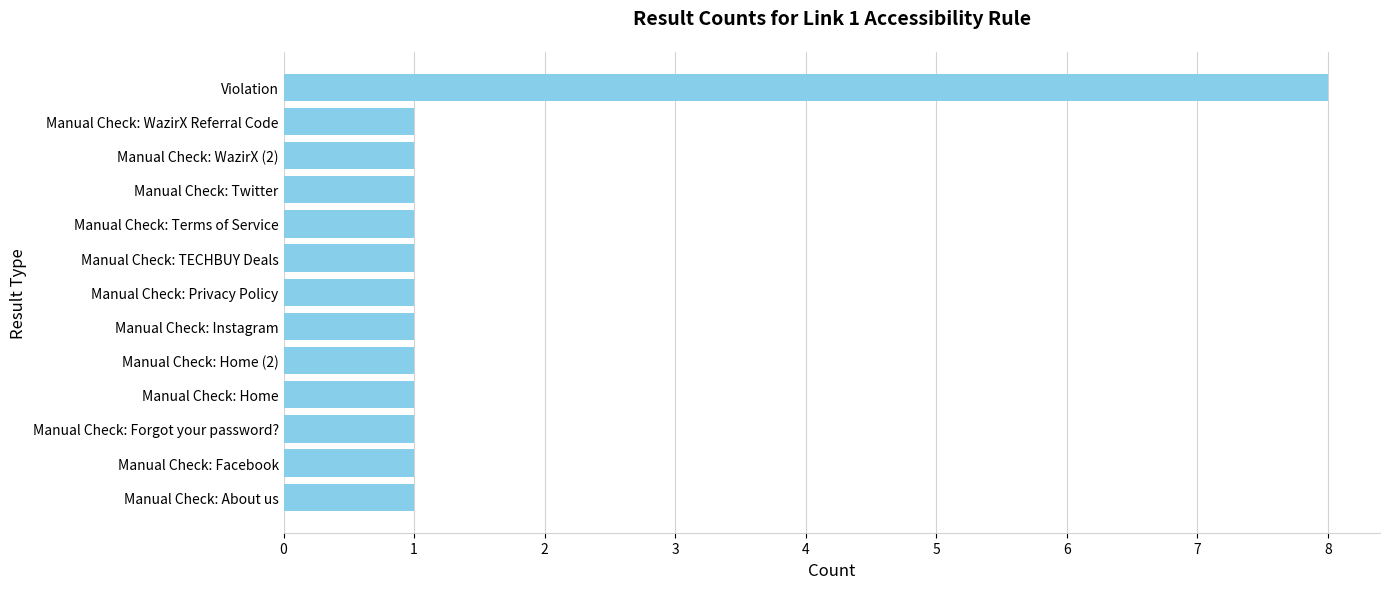

What is the greatest value displayed?

8